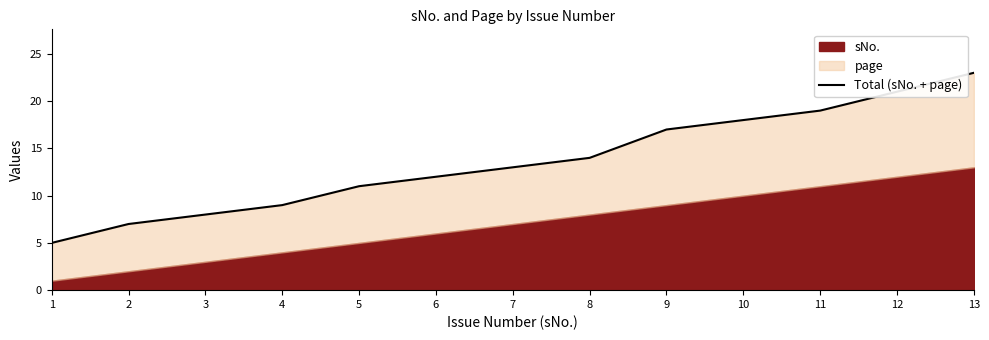

How many lines are shown in the chart?

1